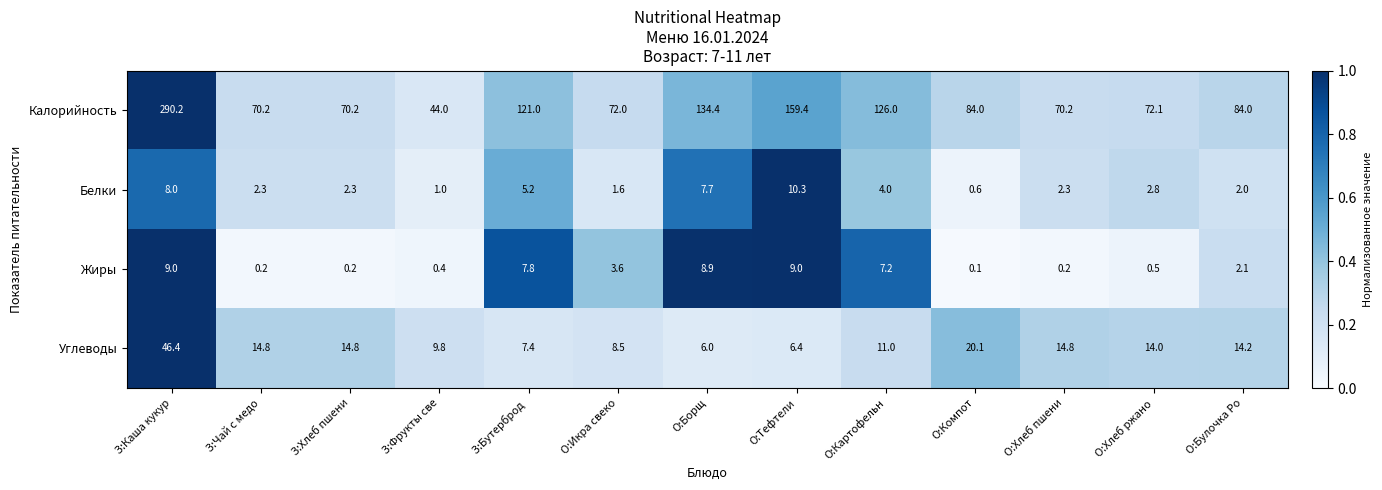

At which category is the sum across all series the highest?

З:Каша кукур